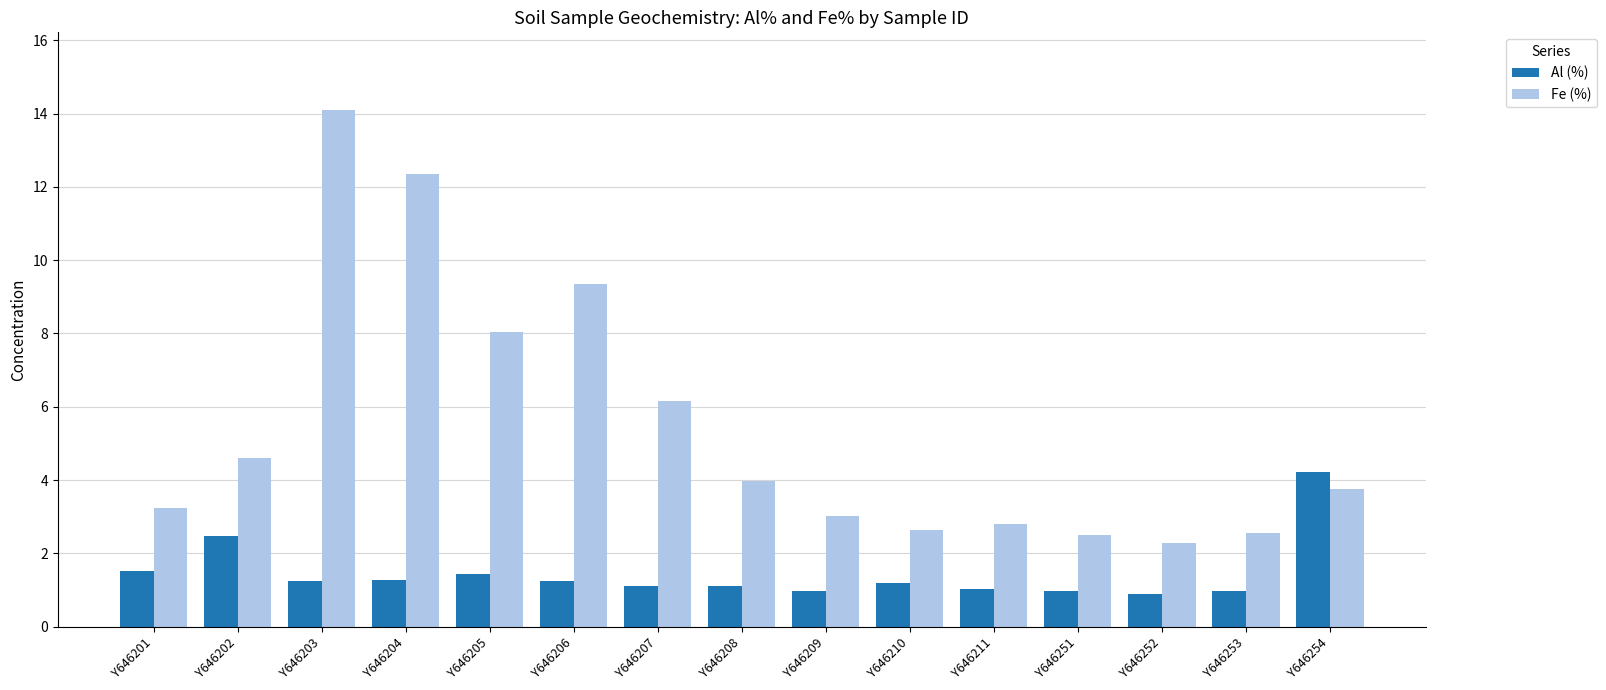

At which category is the sum across all series the highest?

Y646203